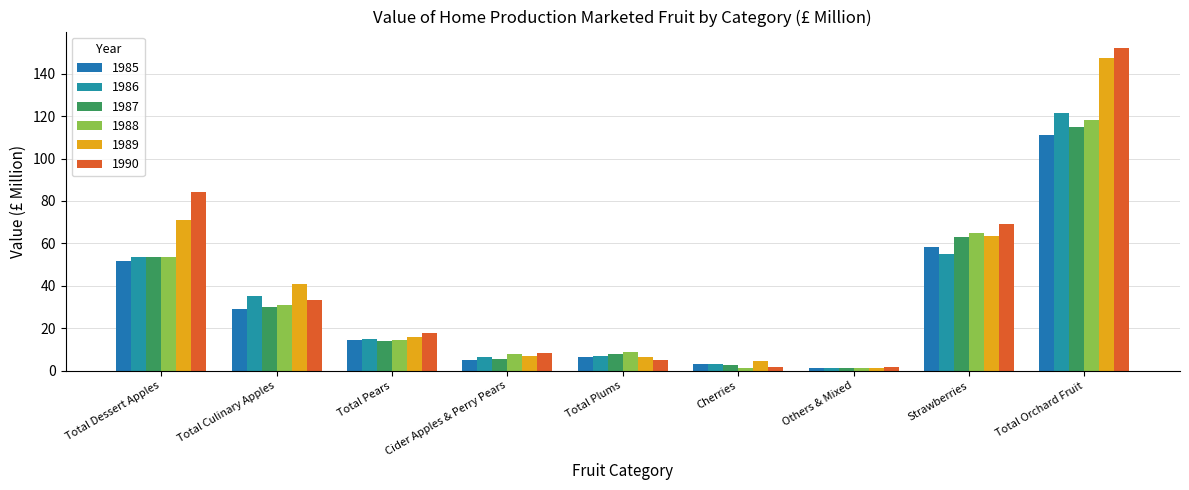

How many series are shown in this chart?

6